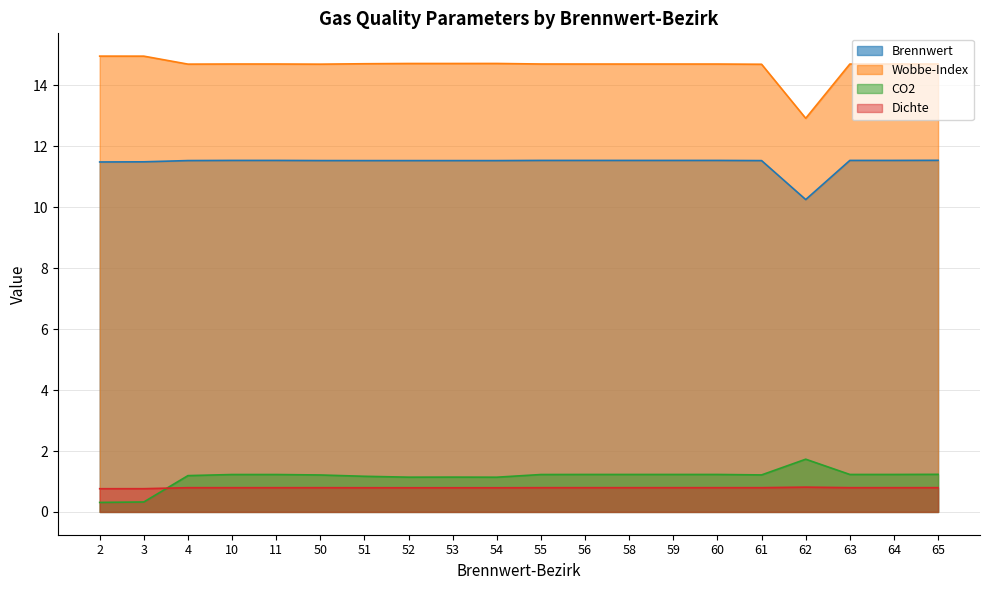

Reading right to left, extract all data points from this chart.

Brennwert: 65=11.5	64=11.5	63=11.5	62=10.3	61=11.5	60=11.5	59=11.5	58=11.5	56=11.5	55=11.5	54=11.5	53=11.5	52=11.5	51=11.5	50=11.5	11=11.5	10=11.5	4=11.5	3=11.5	2=11.5
Wobbe-Index: 65=14.7	64=14.7	63=14.7	62=12.9	61=14.7	60=14.7	59=14.7	58=14.7	56=14.7	55=14.7	54=14.7	53=14.7	52=14.7	51=14.7	50=14.7	11=14.7	10=14.7	4=14.7	3=15.0	2=15.0
CO2: 65=1.2	64=1.2	63=1.2	62=1.7	61=1.2	60=1.2	59=1.2	58=1.2	56=1.2	55=1.2	54=1.1	53=1.1	52=1.1	51=1.2	50=1.2	11=1.2	10=1.2	4=1.2	3=0.3	2=0.3
Dichte: 65=0.8	64=0.8	63=0.8	62=0.8	61=0.8	60=0.8	59=0.8	58=0.8	56=0.8	55=0.8	54=0.8	53=0.8	52=0.8	51=0.8	50=0.8	11=0.8	10=0.8	4=0.8	3=0.8	2=0.8